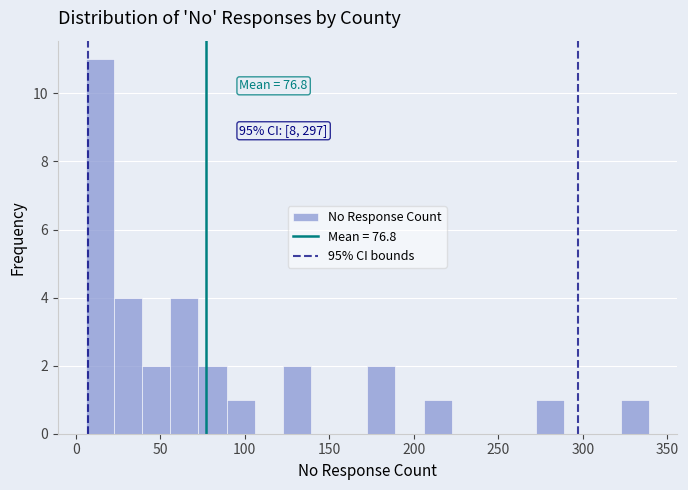

Read against the x-axis, roughly where is the centre of the tallest bar?

15